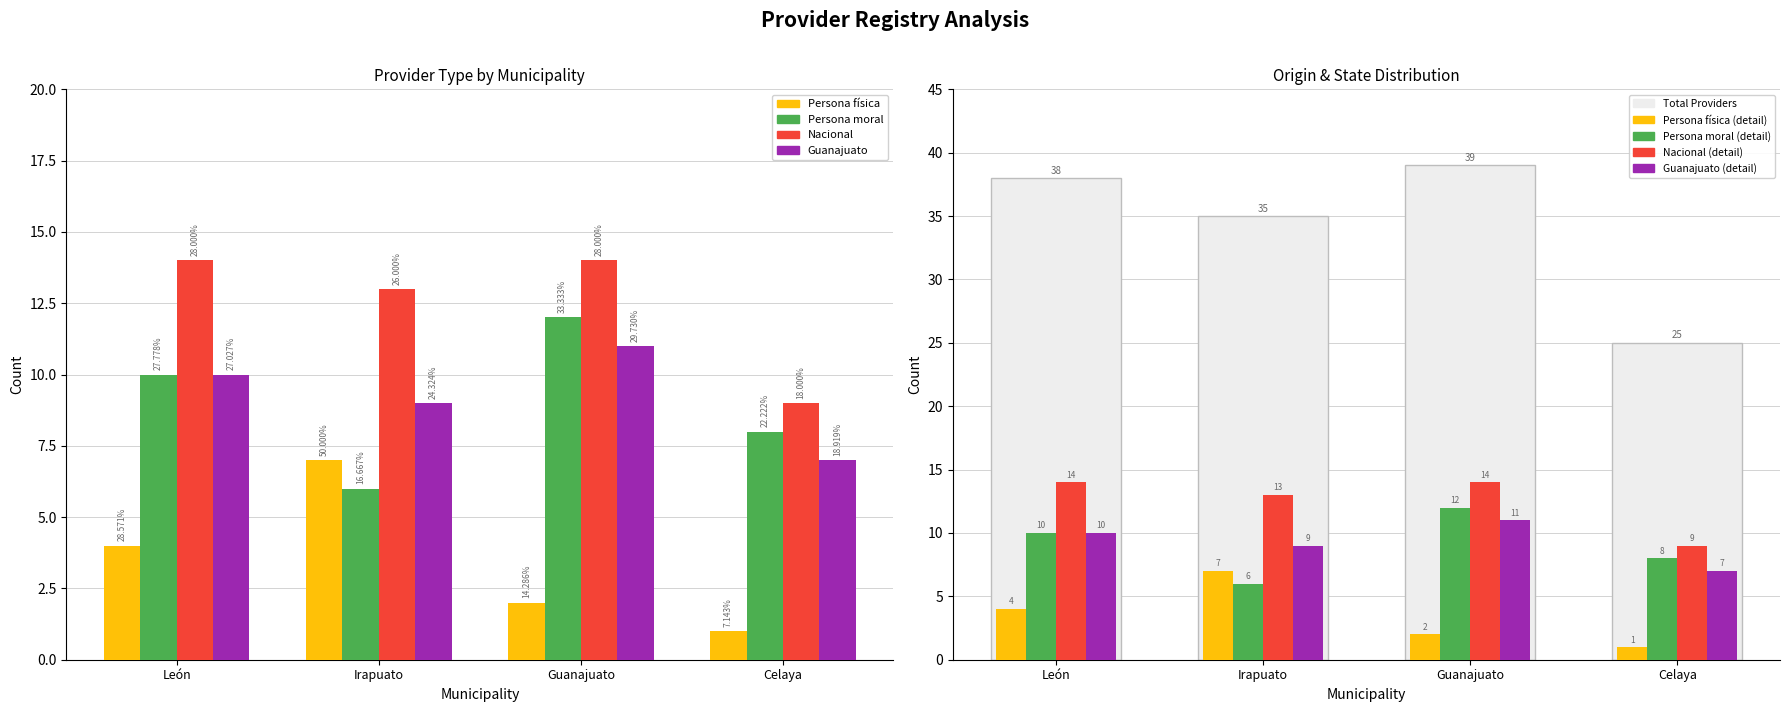

Reading left to right, list all the values displayed in this chart.

Persona física: 4	7	2	1
Persona moral: 10	6	12	8
Nacional: 14	13	14	9
Guanajuato: 10	9	11	7